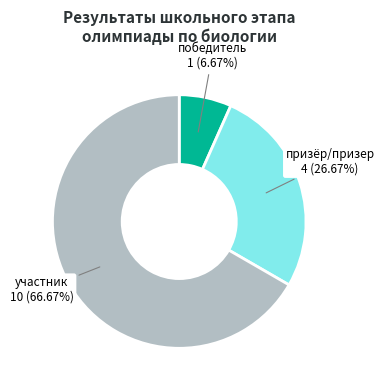

To the nearest percent, what is the average slice percentage?

33%